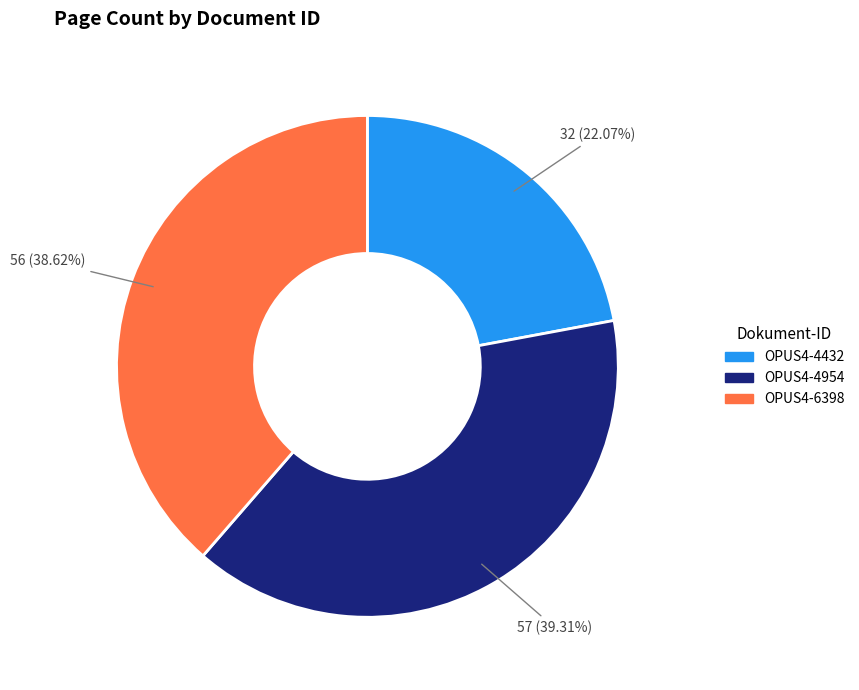

Is there a majority slice in this chart?

No